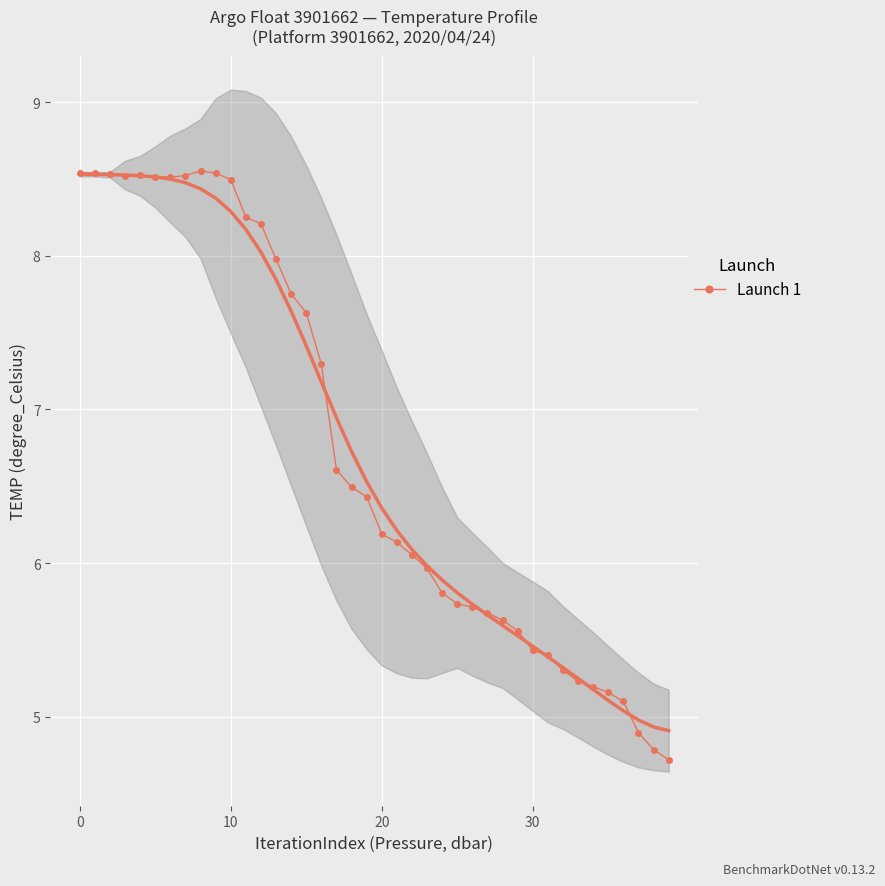

What is the difference between the values at 24 and 12?

2.4